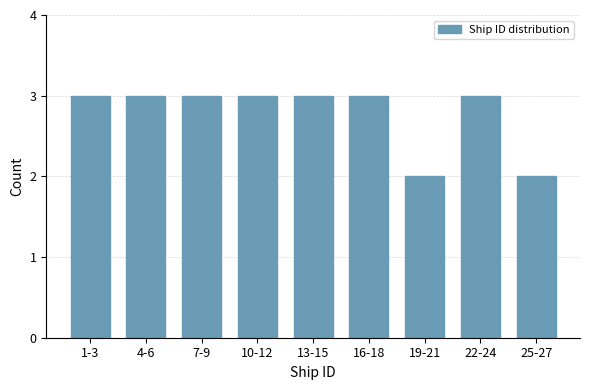

Reading left to right, what are all the values shown in this chart?

3	3	3	3	3	3	2	3	2